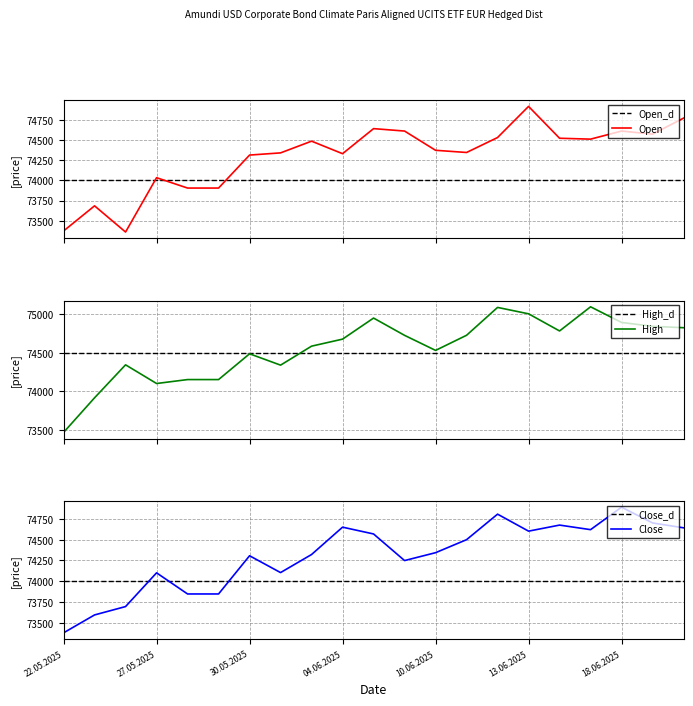

Is this an area chart (filled region under the line)?

No